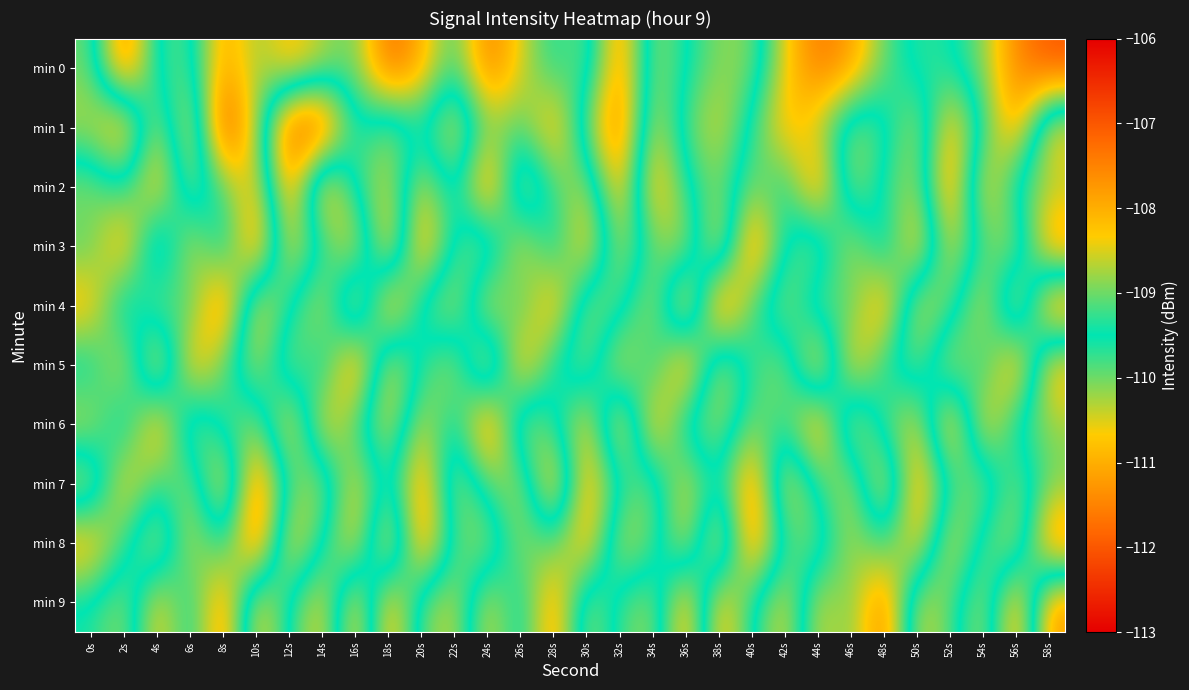

Between 28s and 36s, which series saw the biggest shift?

min 4